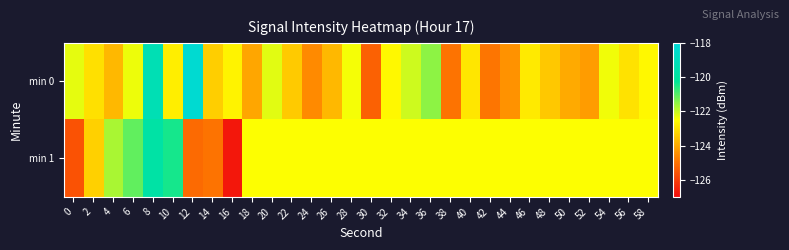

List the series in order of their peak value, lowest first.

min 1, min 0